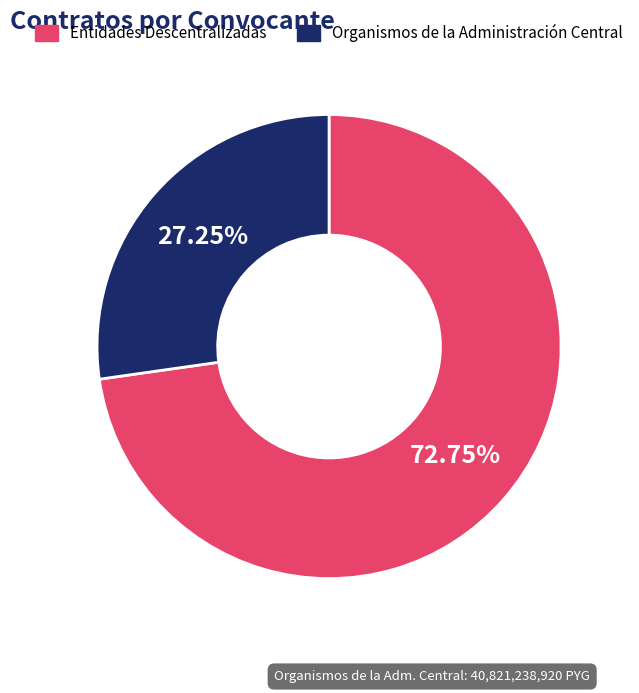

Rank the categories by value from highest to lowest.

Entidades Descentralizadas, Organismos de la Administración Central